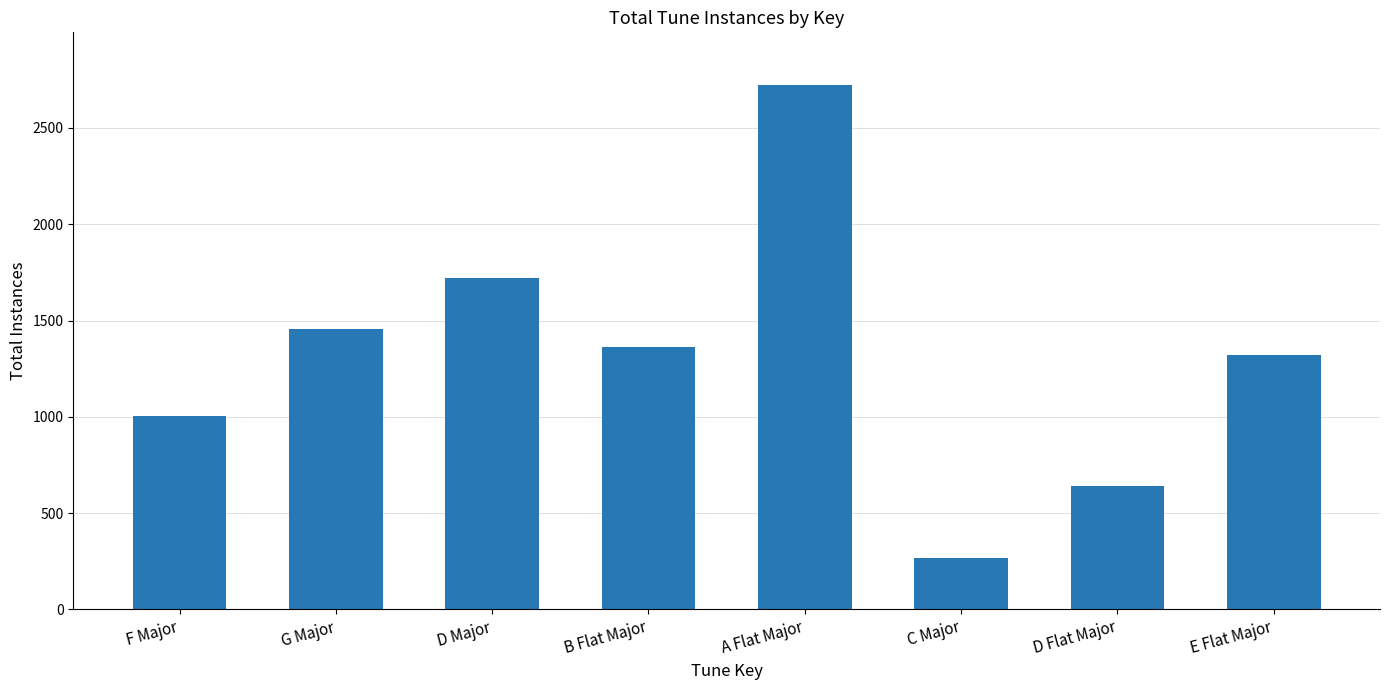

The value at G Major is 1454. True or false?

True